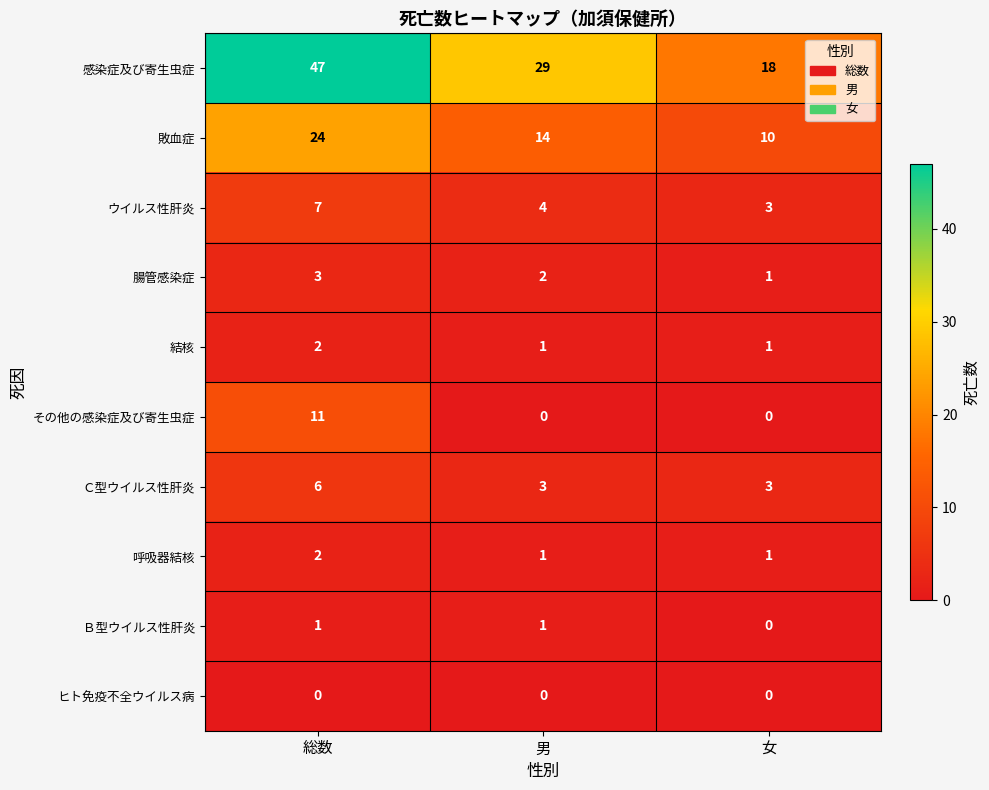

At which category does the chart reach its peak across all series?

総数